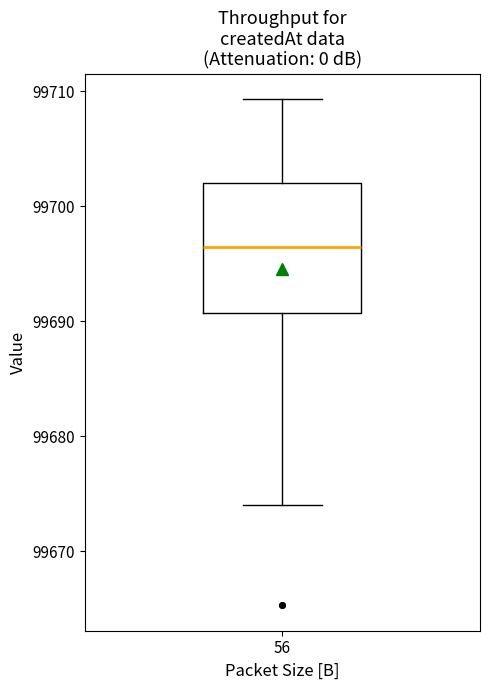

Read this box plot against the y-axis: the position of the median line, the range covered by the box, and the ends of both whiskers. The values are not printed on the chart, so give them approximately, as read against the axis.

median 99696, box 99691 to 99702, whiskers 99674 to 99709